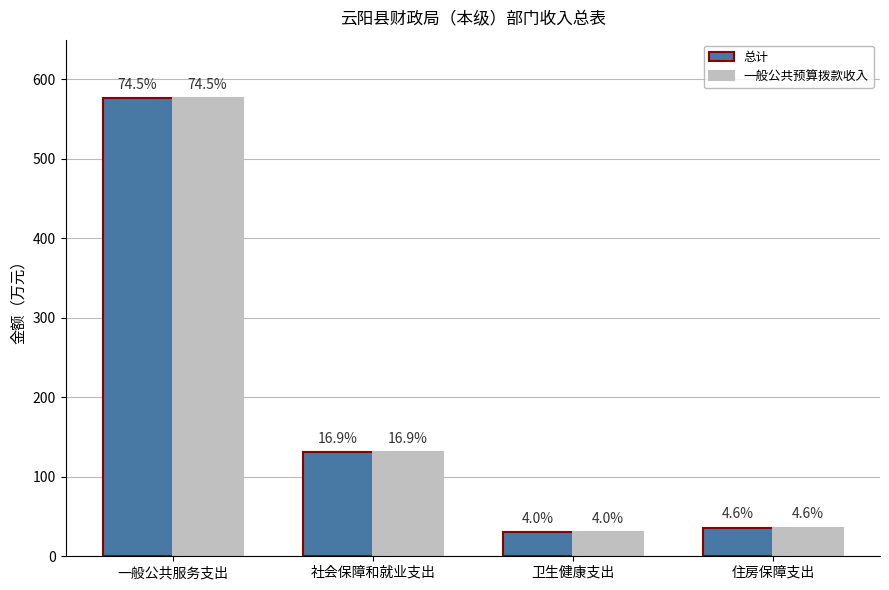

Does the chart contain stacked bars?

No